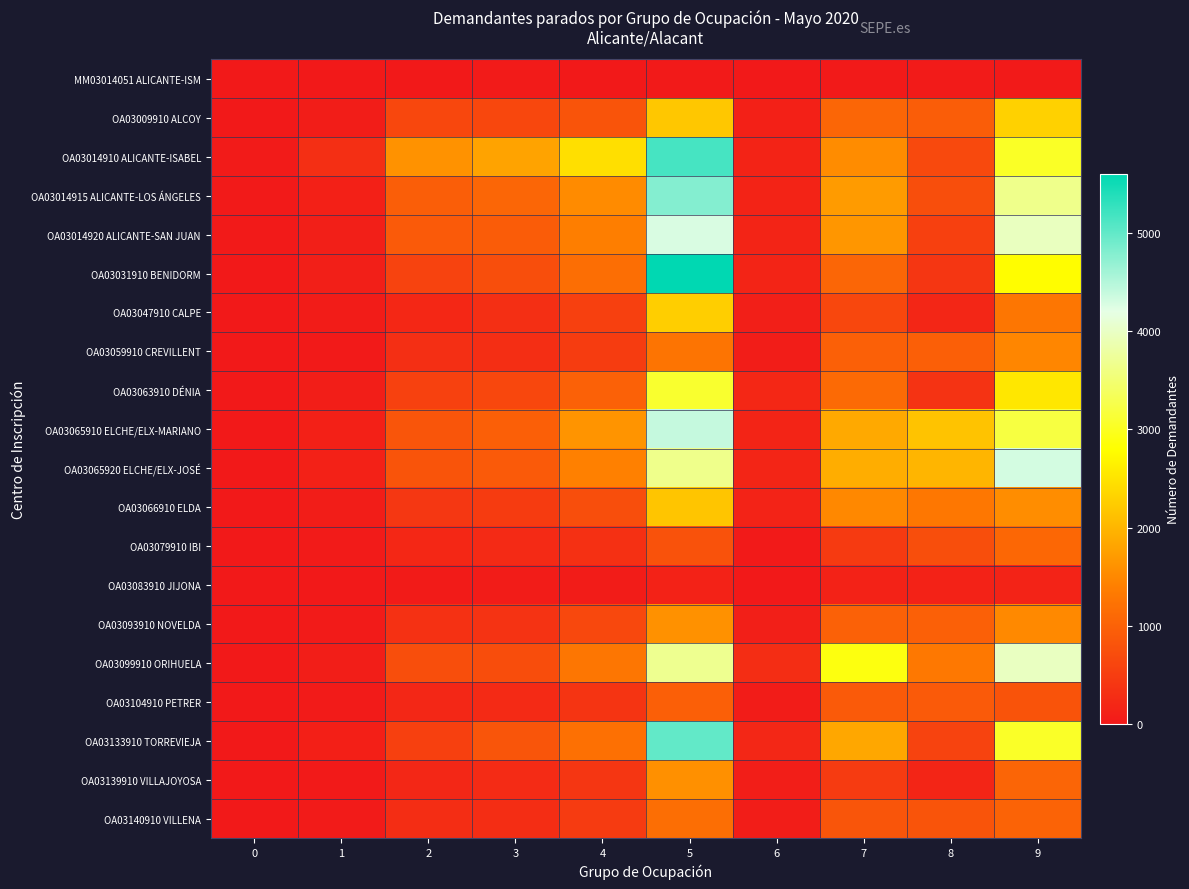

Rank the series at 8 from highest to lowest value.

OA03065910 ELCHE/ELX-MARIANO, OA03065920 ELCHE/ELX-JOSÉ, OA03099910 ORIHUELA, OA03066910 ELDA, OA03093910 NOVELDA, OA03059910 CREVILLENT, OA03009910 ALCOY, OA03104910 PETRER, OA03140910 VILLENA, OA03079910 IBI, OA03014915 ALICANTE-LOS ÁNGELES, OA03014910 ALICANTE-ISABEL, OA03133910 TORREVIEJA, OA03014920 ALICANTE-SAN JUAN, OA03031910 BENIDORM, OA03063910 DÉNIA, OA03047910 CALPE, OA03139910 VILLAJOYOSA, OA03083910 JIJONA, MM03014051 ALICANTE-ISM